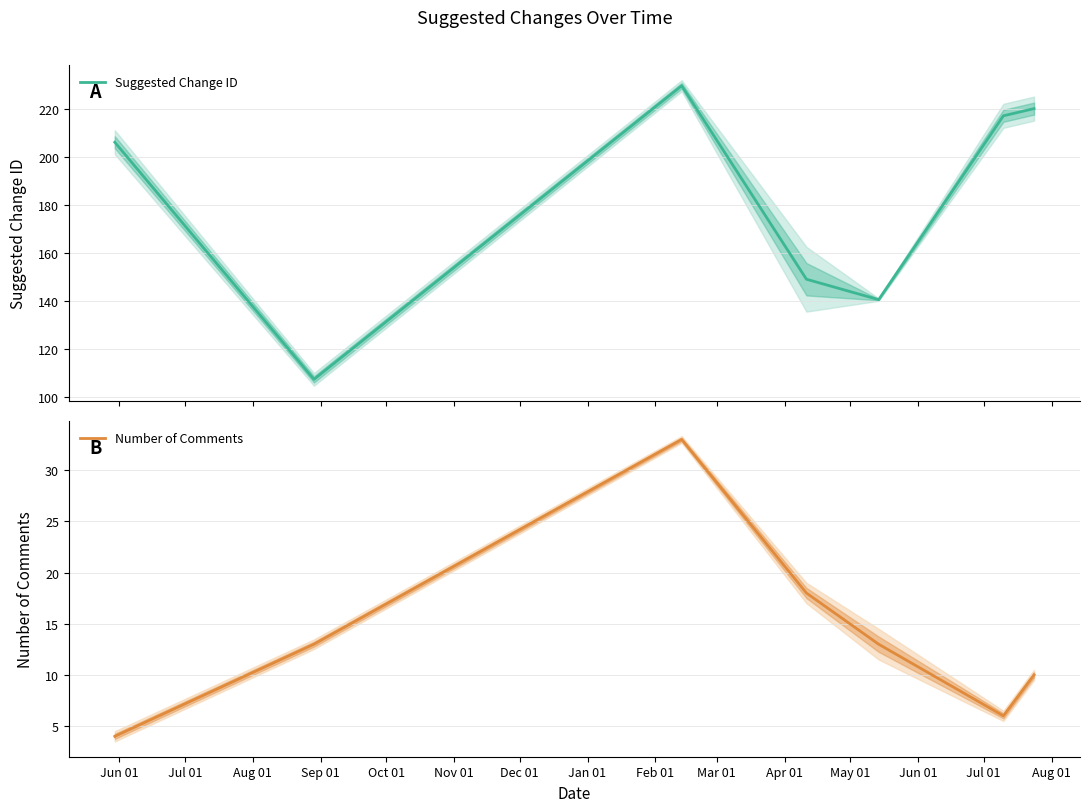

What is the minimum value for Suggested Change ID?

107.3